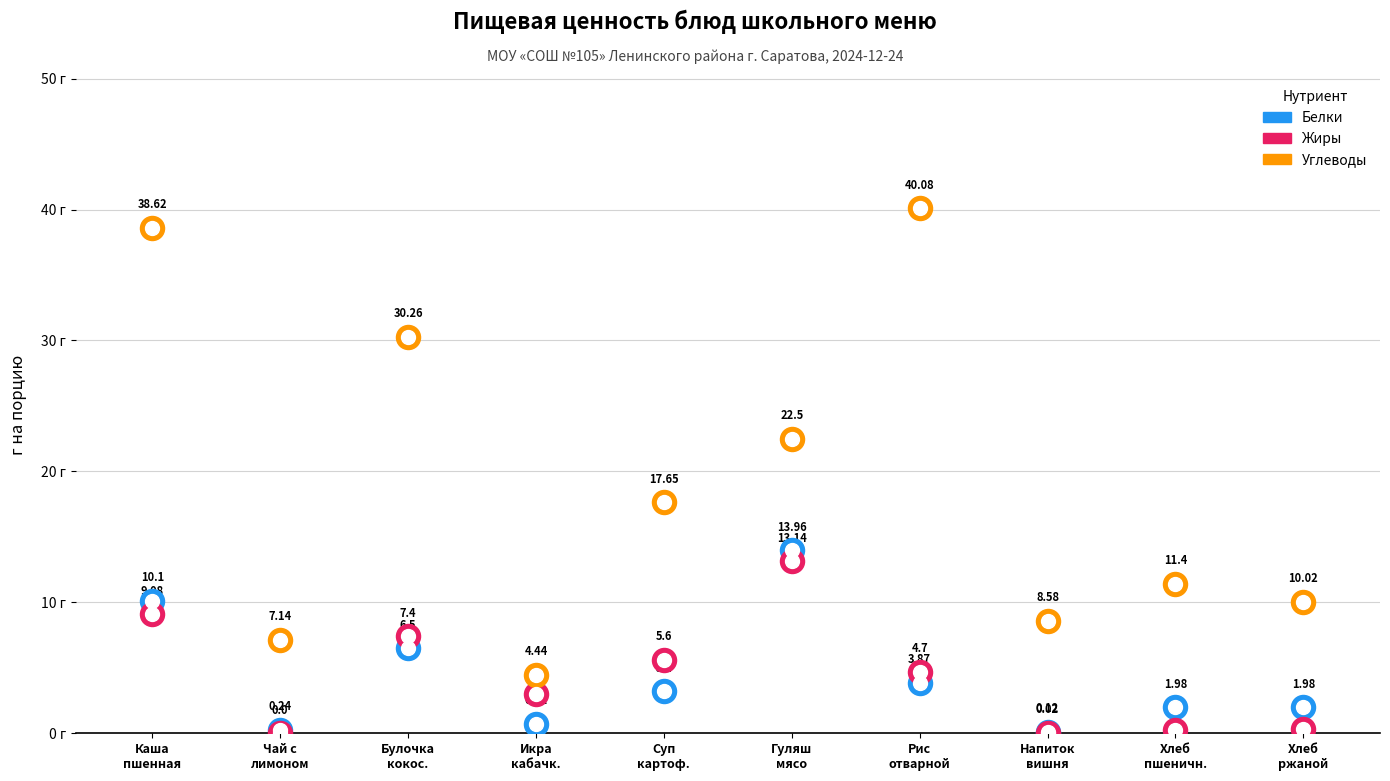

Which series has the largest Y range (max minus min)?

Углеводы